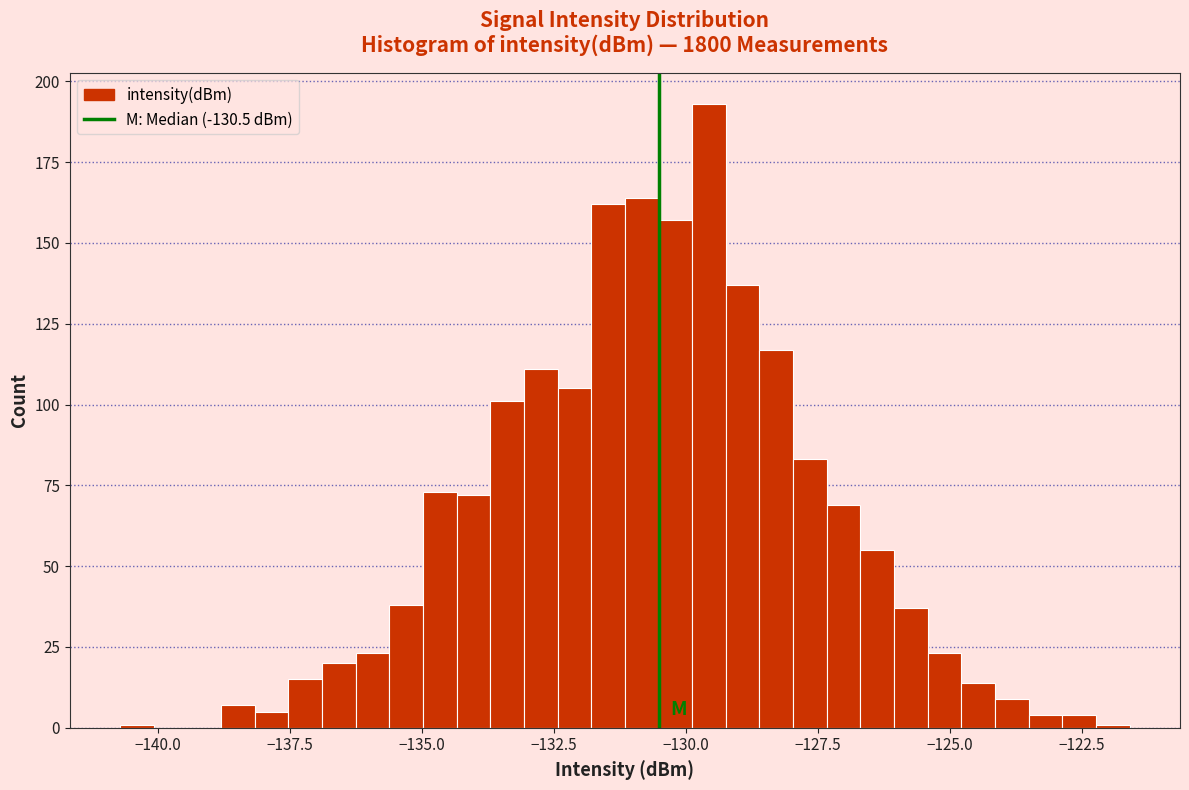

Read against the x-axis, roughly where is the centre of the tallest bar?

-129.5